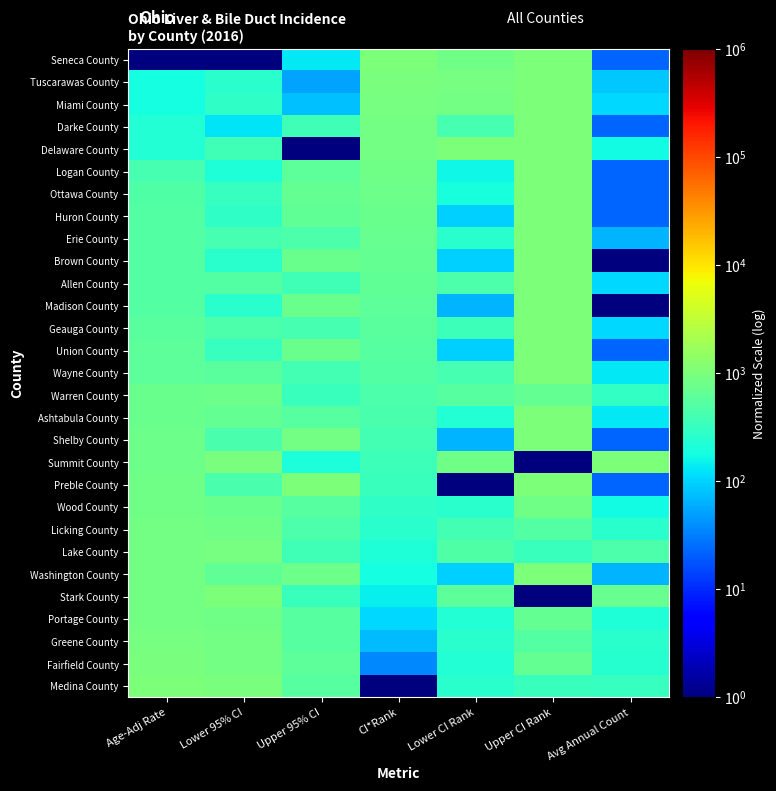

At which category is the sum across all series the highest?

Upper CI Rank